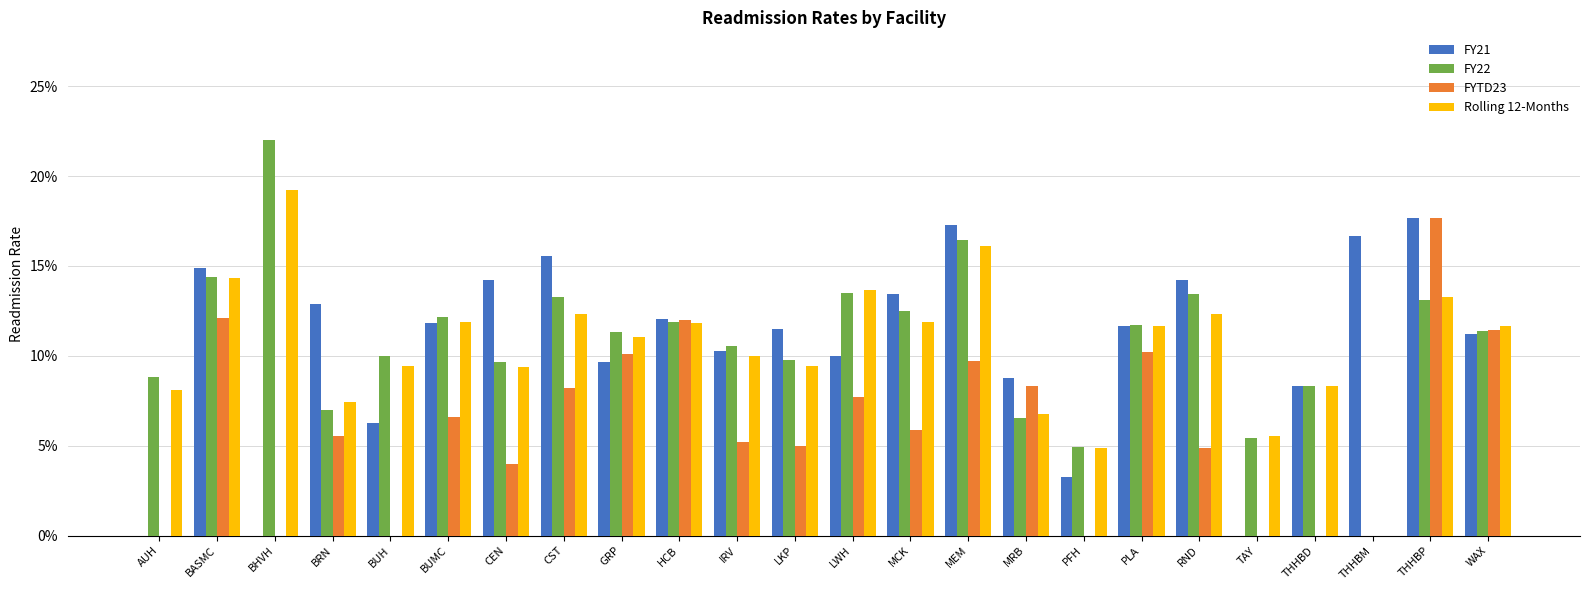

Which label corresponds to the largest value in the chart?

BHVH